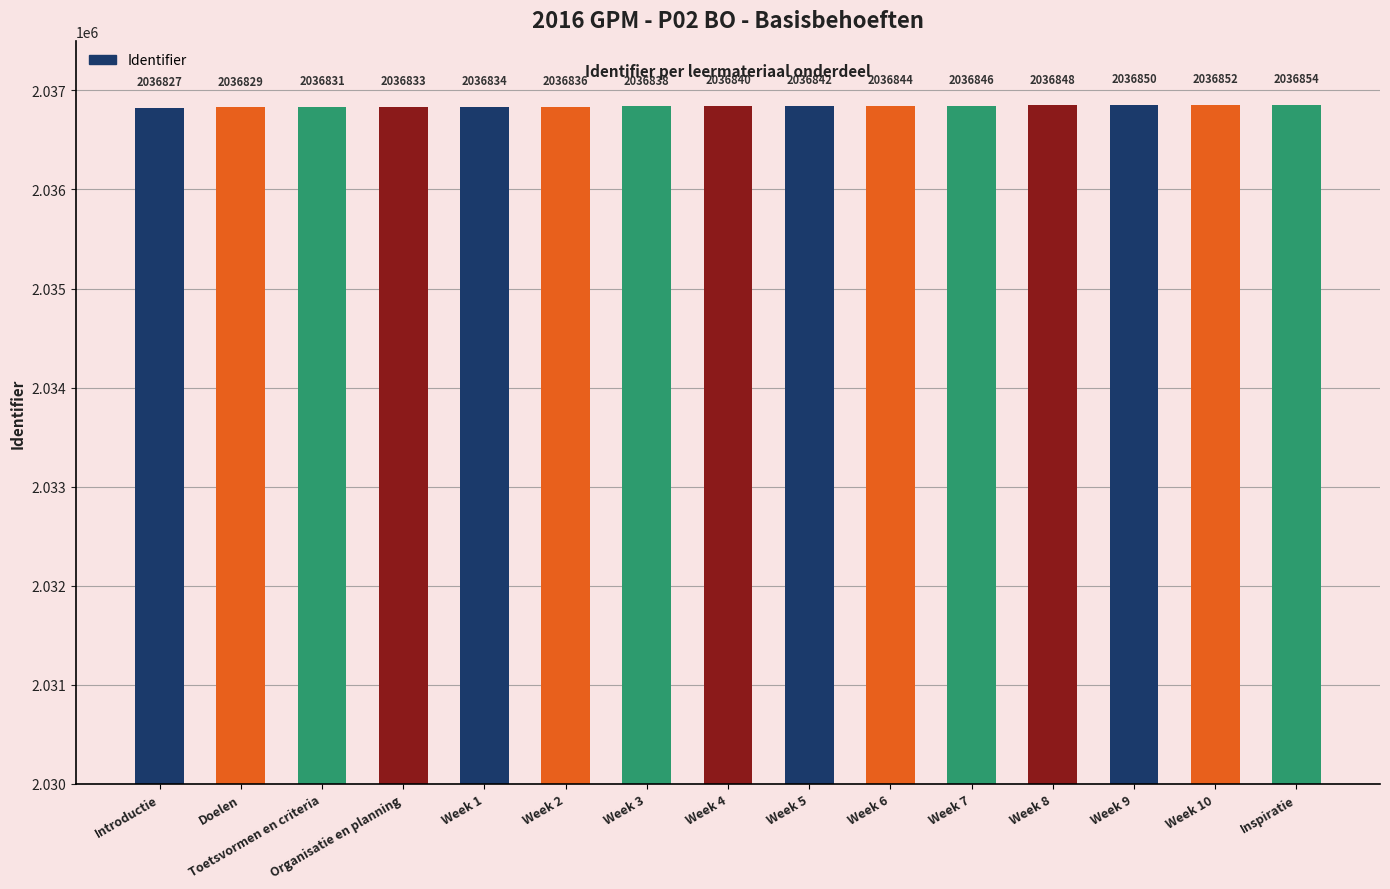

List the labels in order of value, smallest first.

Introductie, Doelen, Toetsvormen en criteria, Organisatie en planning, Week 1, Week 2, Week 3, Week 4, Week 5, Week 6, Week 7, Week 8, Week 9, Week 10, Inspiratie